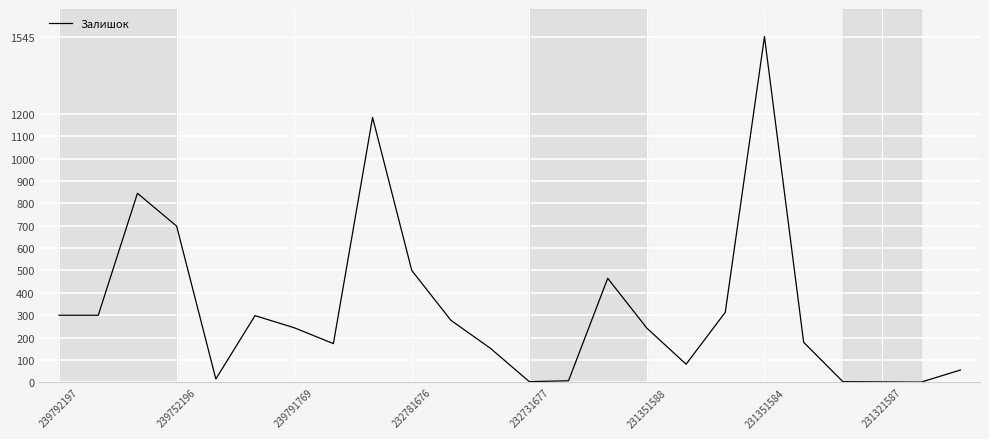

What is the difference between the maximum and minimum values?

1544